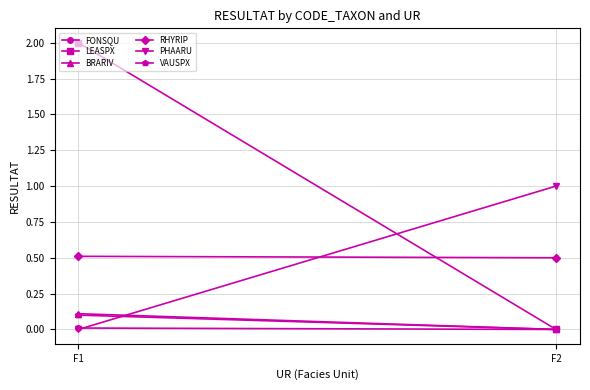

Which series changed the most between F1 and F2?

LEASPX